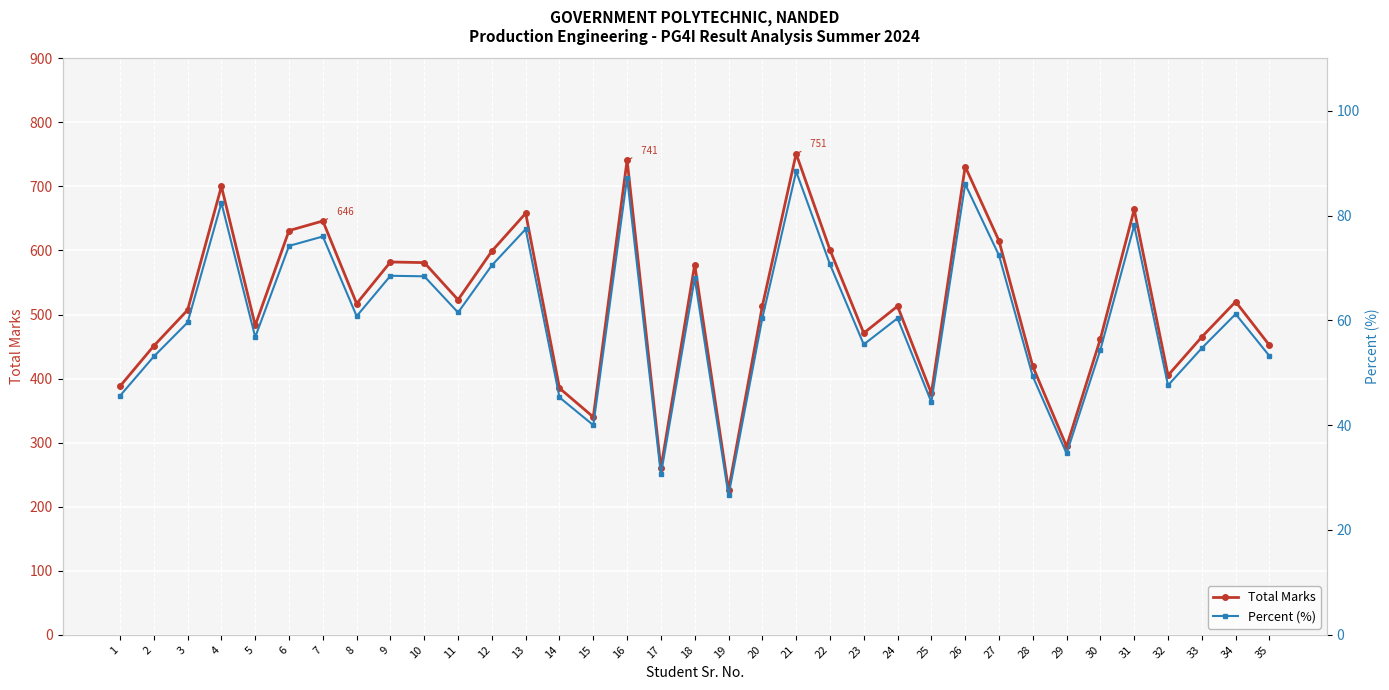

Reading left to right, transcribe all the data shown in this chart.

Total Marks: 1=388.0	2=451.0	3=507.0	4=700.0	5=483.0	6=631.0	7=646.0	8=517.0	9=582.0	10=581.0	11=523.0	12=599.0	13=658.0	14=385.0	15=340.0	16=741.0	17=260.0	18=578.0	19=226.0	20=513.0	21=751.0	22=601.0	23=471.0	24=513.0	25=377.0	26=731.0	27=615.0	28=419.0	29=294.0	30=462.0	31=664.0	32=405.0	33=465.0	34=520.0	35=452.0
Percent (%): 1=45.6	2=53.1	3=59.6	4=82.4	5=56.8	6=74.2	7=76.0	8=60.8	9=68.5	10=68.4	11=61.5	12=70.5	13=77.4	14=45.3	15=40.0	16=87.2	17=30.6	18=68.0	19=26.6	20=60.4	21=88.4	22=70.7	23=55.4	24=60.4	25=44.4	26=86.0	27=72.4	28=49.3	29=34.6	30=54.4	31=78.1	32=47.6	33=54.7	34=61.2	35=53.2